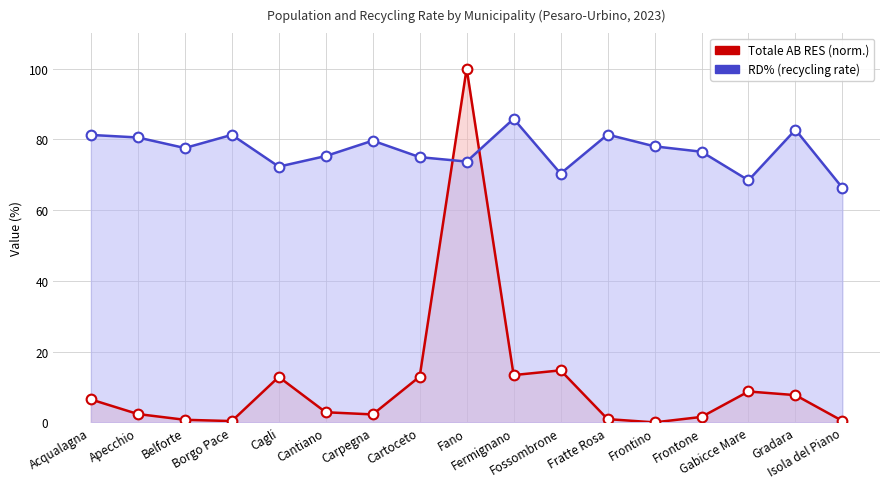

Is it true that RD% (recycling rate) equals 80.5 at Apecchio?

True